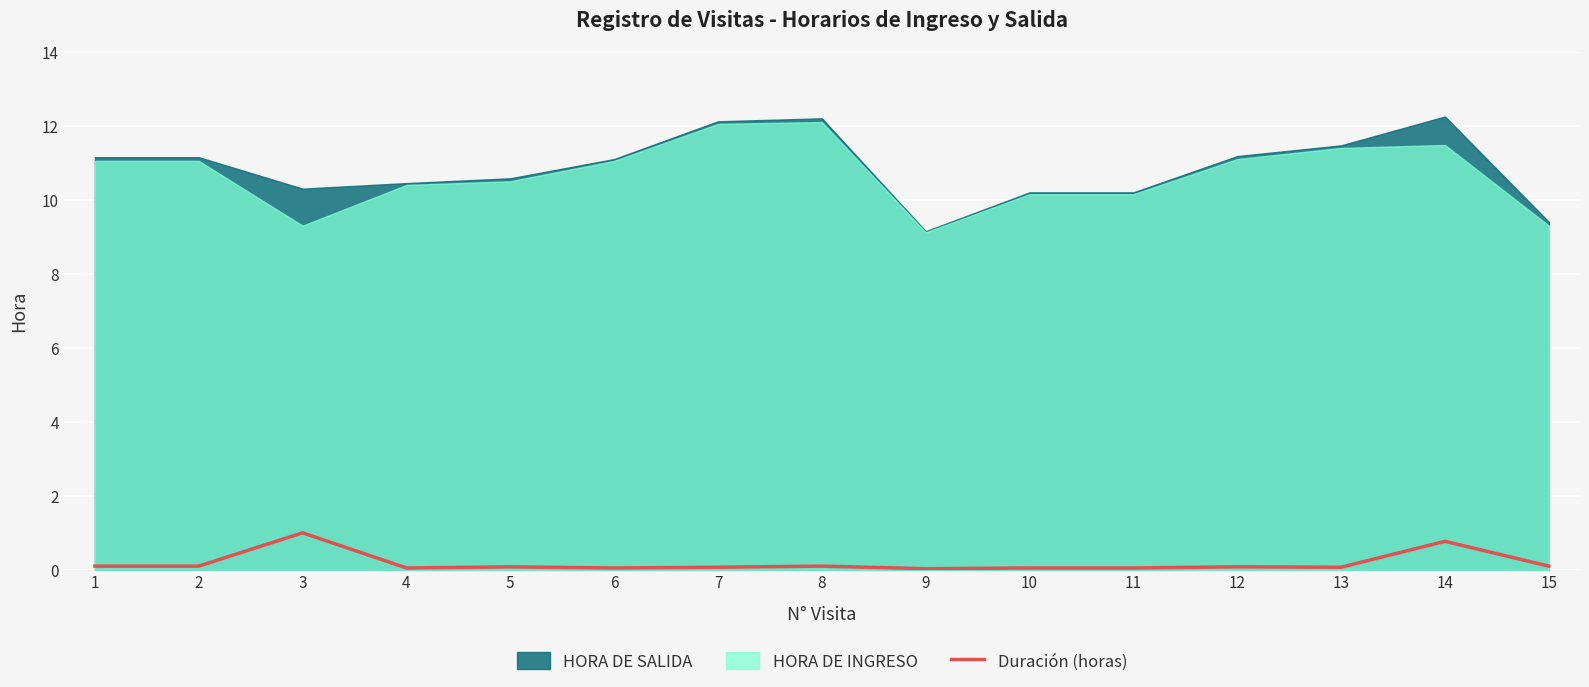

The value at 10 is 0.1. True or false?

False